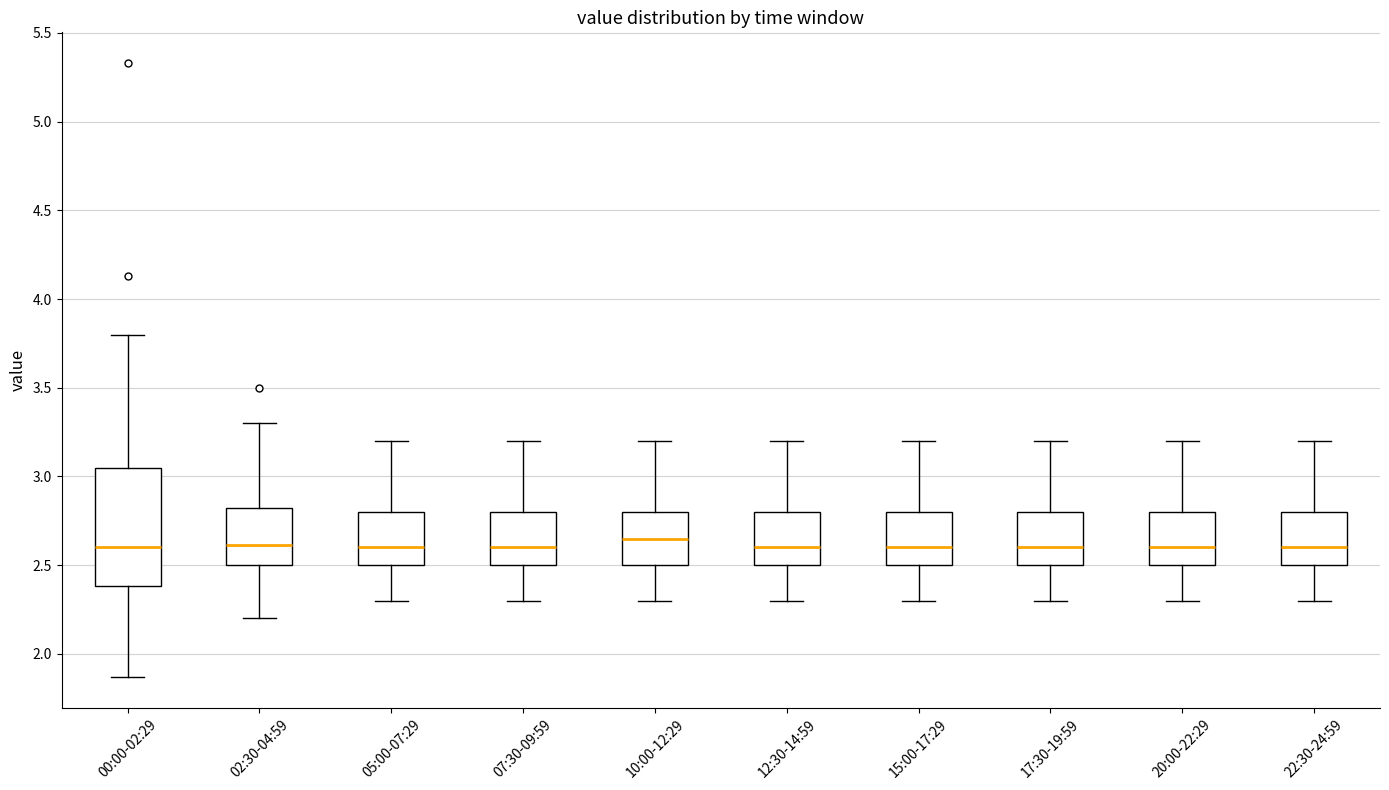

Reading left to right, read every box against the y-axis: the position of its median line, the range the box covers, and the ends of its whiskers. The values are not printed on the chart, so give them approximately, as read against the axis.

00:00-02:29: median 2.60, box 2.40 to 3.05, whiskers 1.85 to 3.80
02:30-04:59: median 2.60, box 2.50 to 2.85, whiskers 2.20 to 3.30
05:00-07:29: median 2.60, box 2.50 to 2.80, whiskers 2.30 to 3.20
07:30-09:59: median 2.60, box 2.50 to 2.80, whiskers 2.30 to 3.20
10:00-12:29: median 2.65, box 2.50 to 2.80, whiskers 2.30 to 3.20
12:30-14:59: median 2.60, box 2.50 to 2.80, whiskers 2.30 to 3.20
15:00-17:29: median 2.60, box 2.50 to 2.80, whiskers 2.30 to 3.20
17:30-19:59: median 2.60, box 2.50 to 2.80, whiskers 2.30 to 3.20
20:00-22:29: median 2.60, box 2.50 to 2.80, whiskers 2.30 to 3.20
22:30-24:59: median 2.60, box 2.50 to 2.80, whiskers 2.30 to 3.20